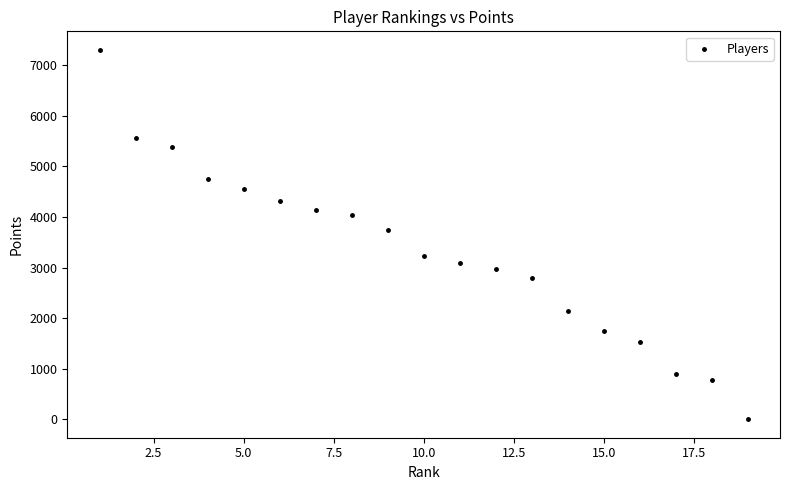

What Y value in the scatter plot is closest to 3653?

3744